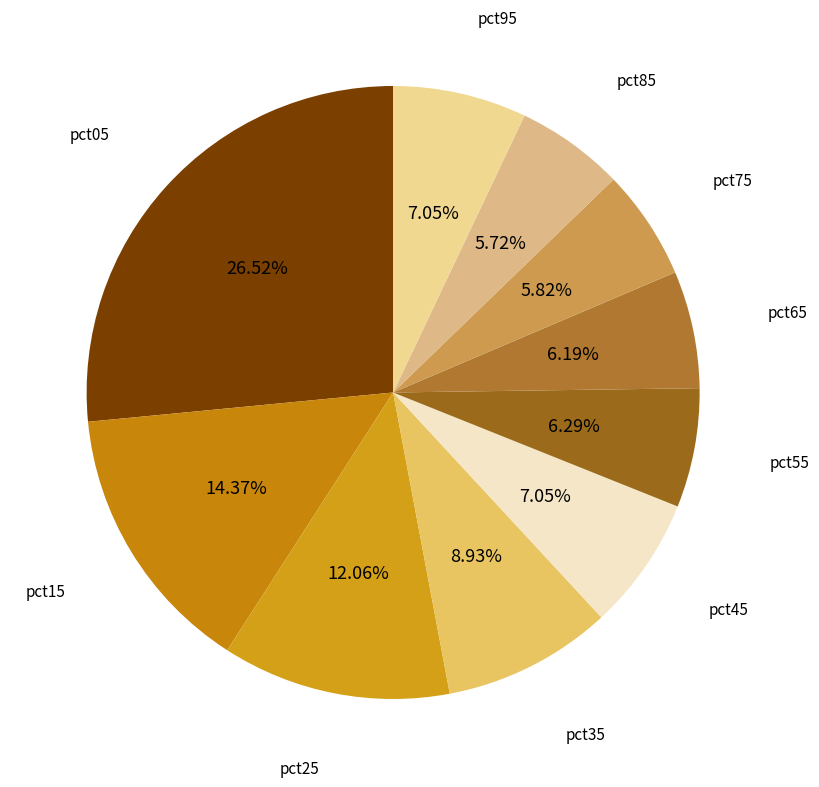

How many segments does this pie chart have?

10